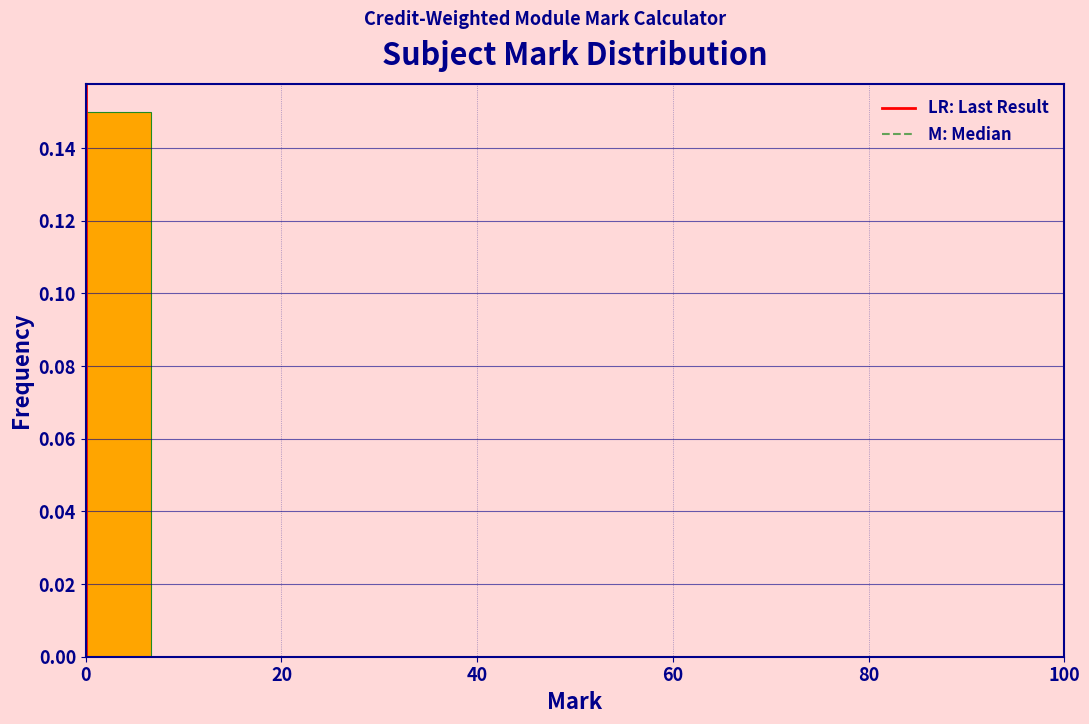

Read against the x-axis, roughly where is the centre of the tallest bar?

4